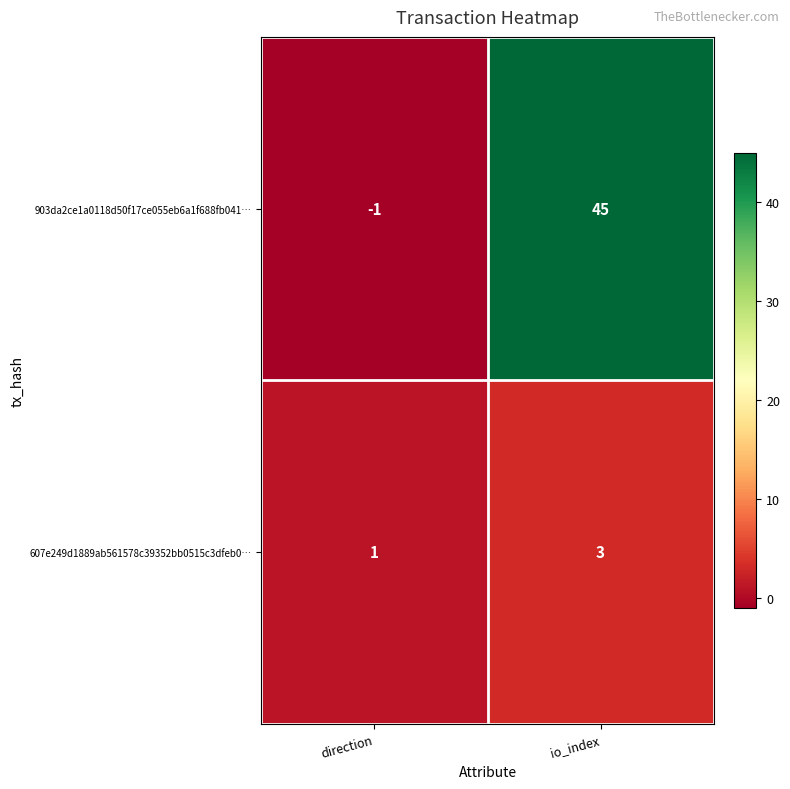

Rank the series by their maximum value, from highest to lowest.

903da2ce1a0118d50f17ce055eb6a1f688fb041…, 607e249d1889ab561578c39352bb0515c3dfeb0…